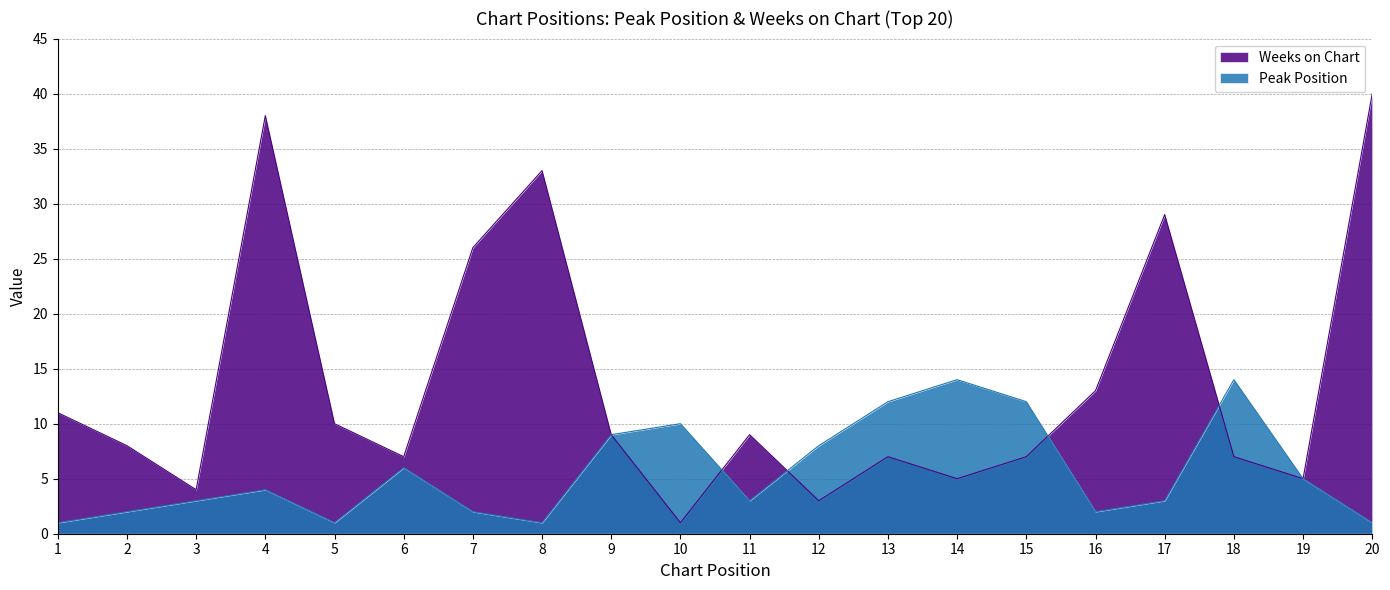

Rank the series by their average value, from lowest to highest.

Peak Position, Weeks on Chart